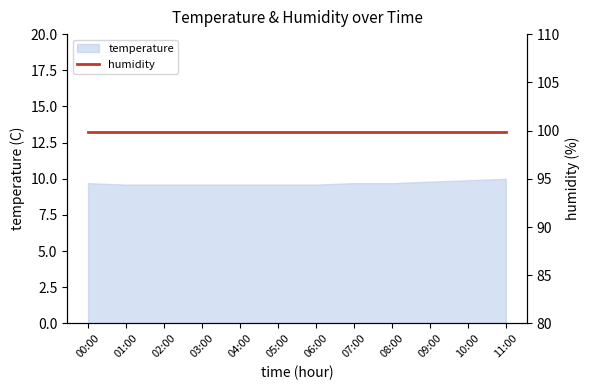

Which has a higher value, 11:00 or 04:00?

11:00